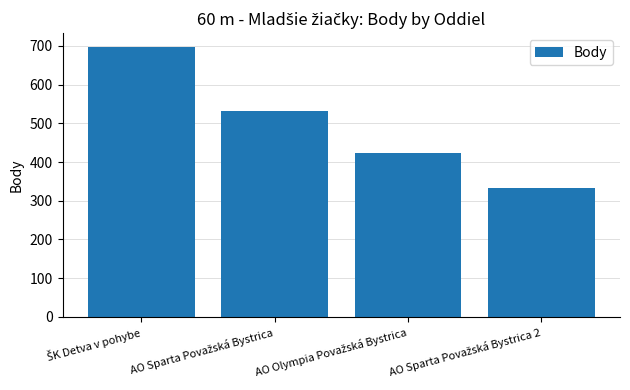

How many series are shown in this chart?

1